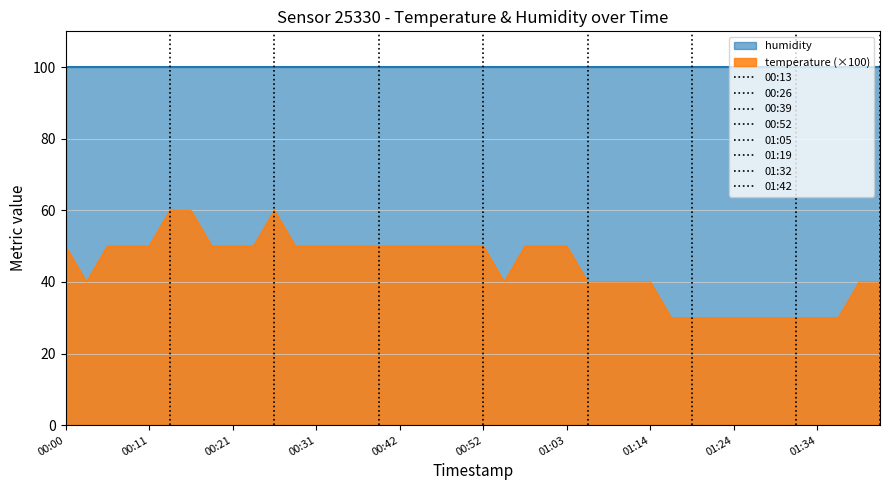

What is the label of the 16th point from the left?

00:39